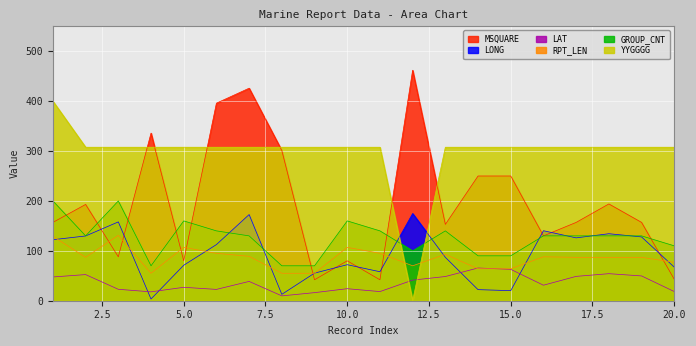

What are all the series names shown in the legend?

MSQUARE, LONG, LAT, RPT_LEN, GROUP_CNT, YYGGGG